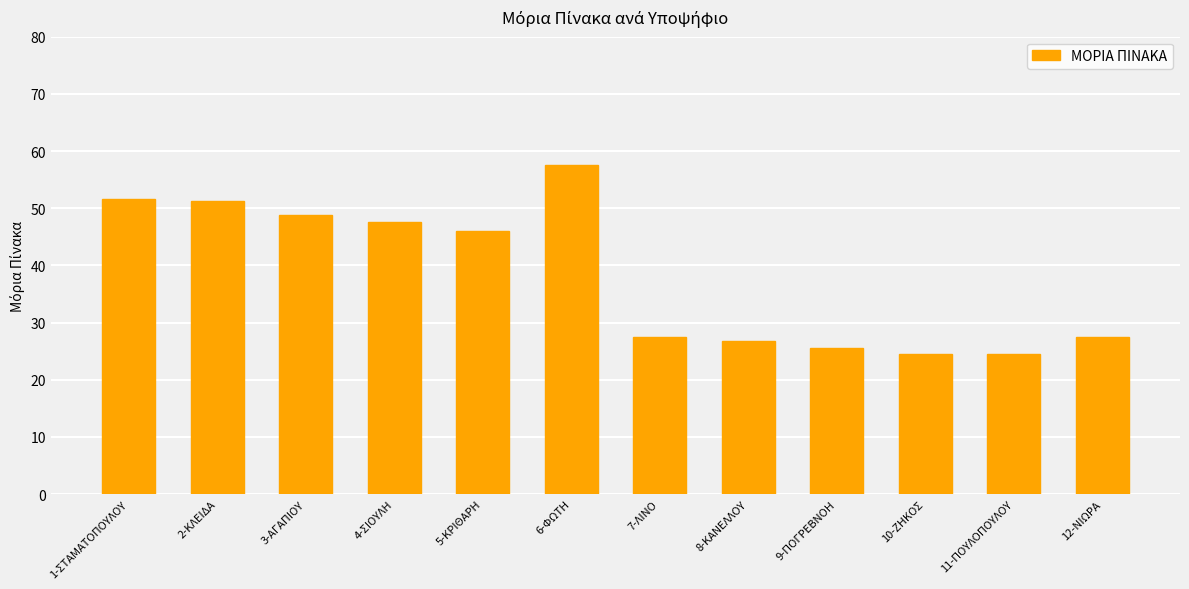

Where is the data nearest to the value 41?

5-ΚΡΙΘΑΡΗ